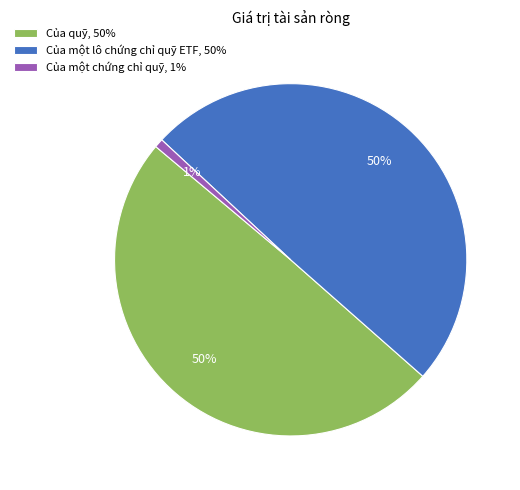

Is there any slice that represents more than half of the pie?

No